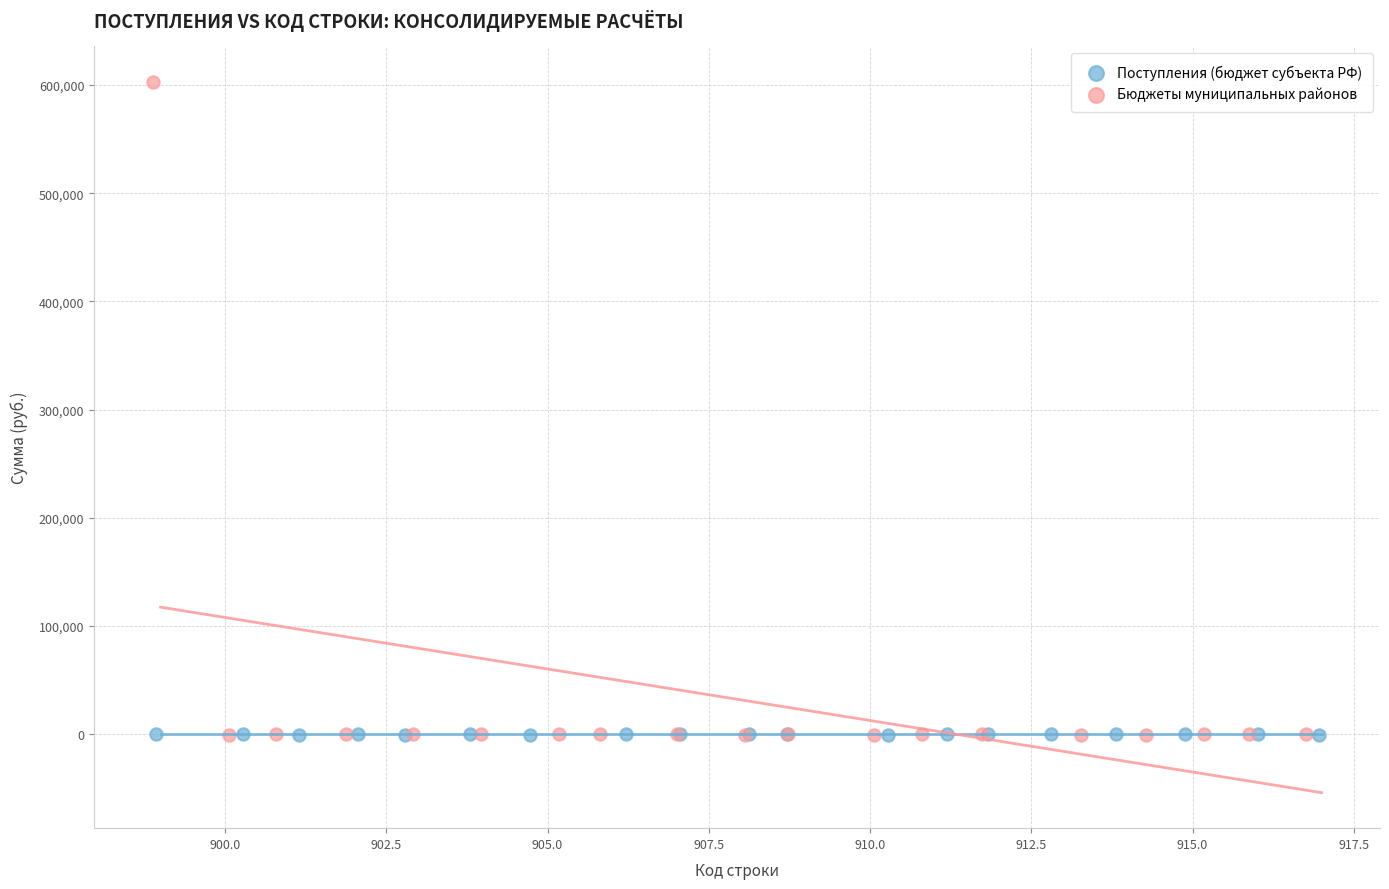

What are all the series names shown in the legend?

Поступления (бюджет субъекта РФ), Бюджеты муниципальных районов